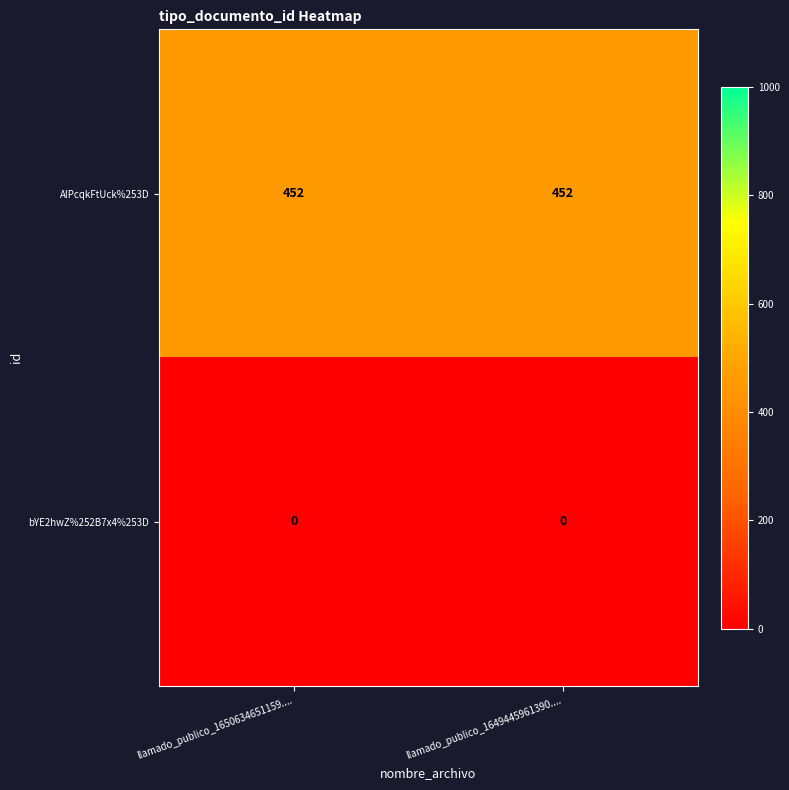

Count the number of categories in the chart.

2